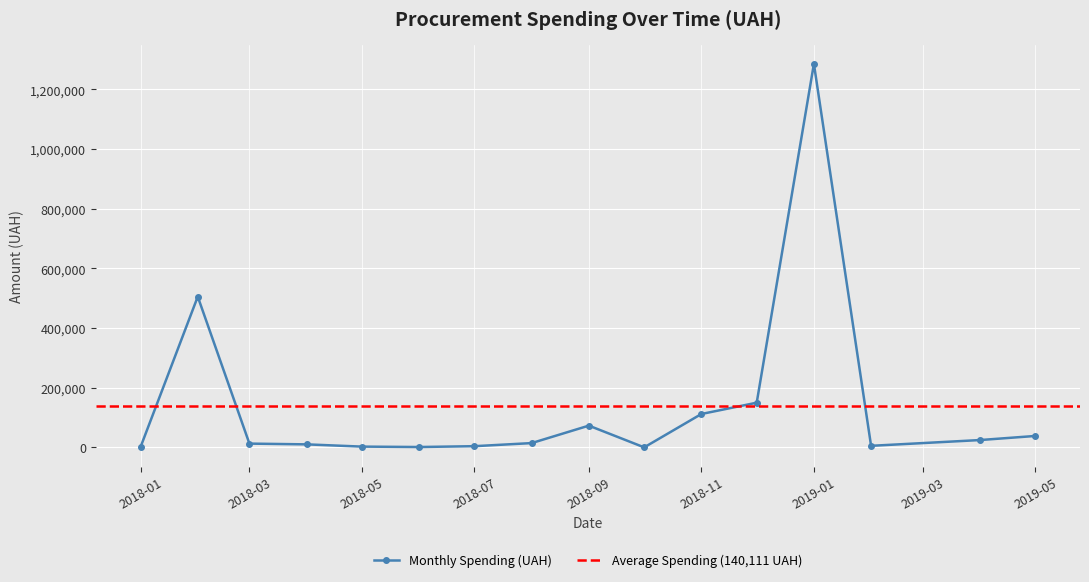

What is the highest value of the Monthly Spending (UAH) series?

1285754.9